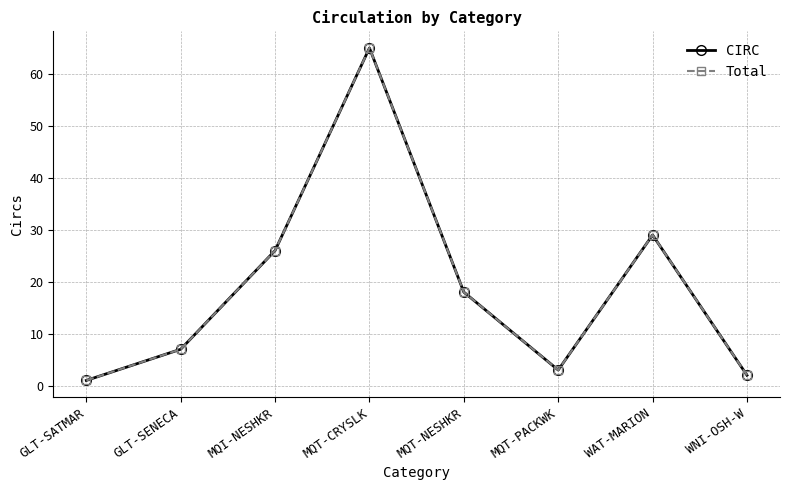

At which category does the chart reach its peak across all series?

MQT-CRYSLK